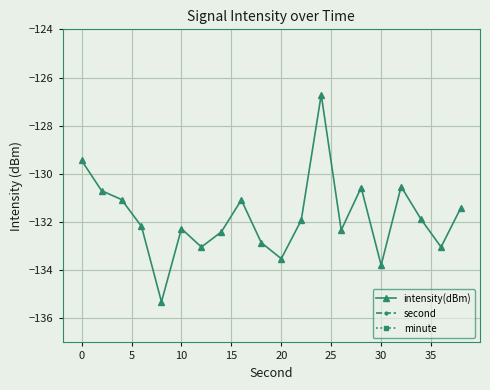

What is the difference between the second highest and minimum values in the second series?

36.0